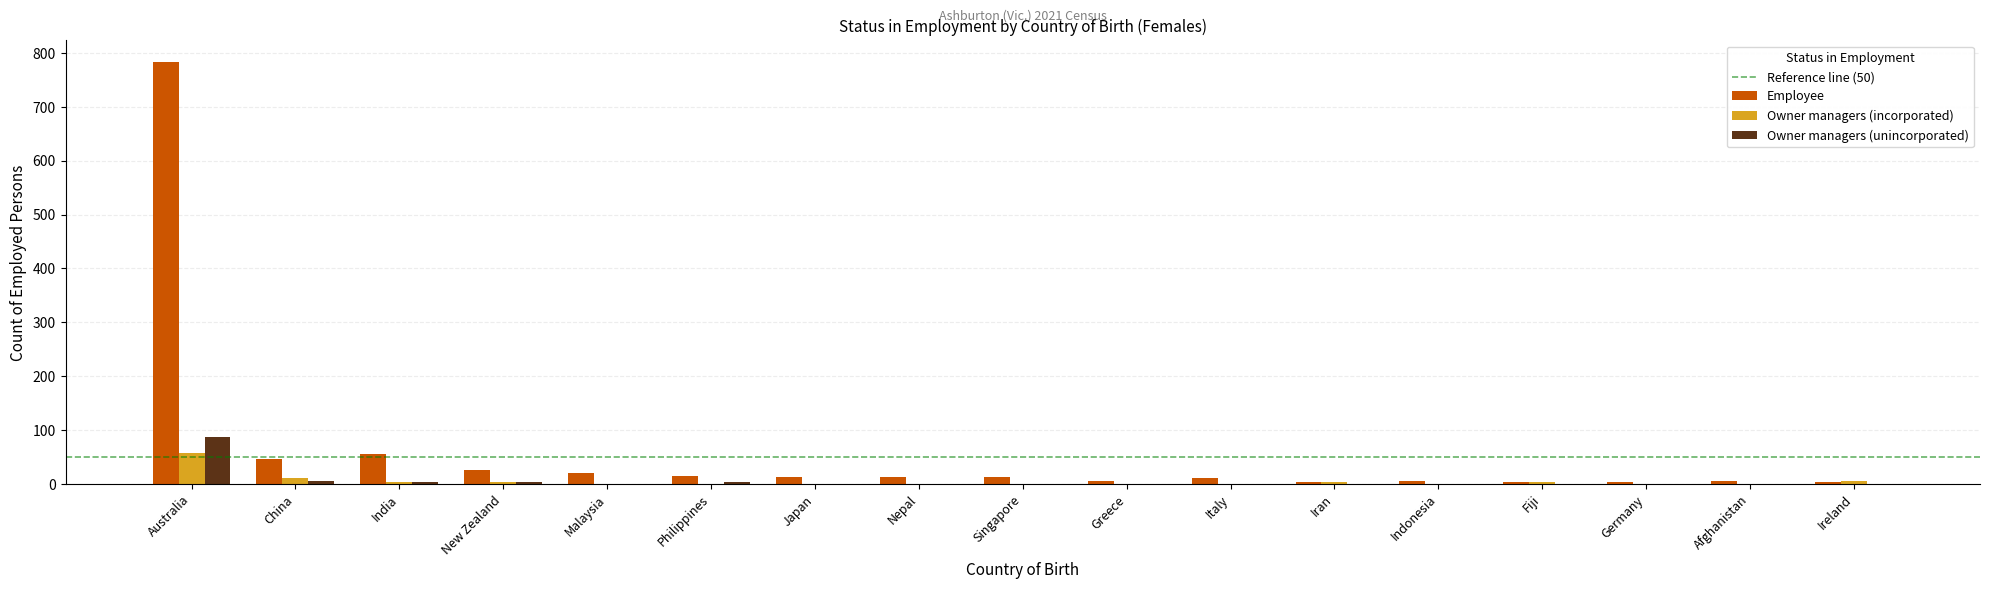

Which series has the widest spread of values?

Employee